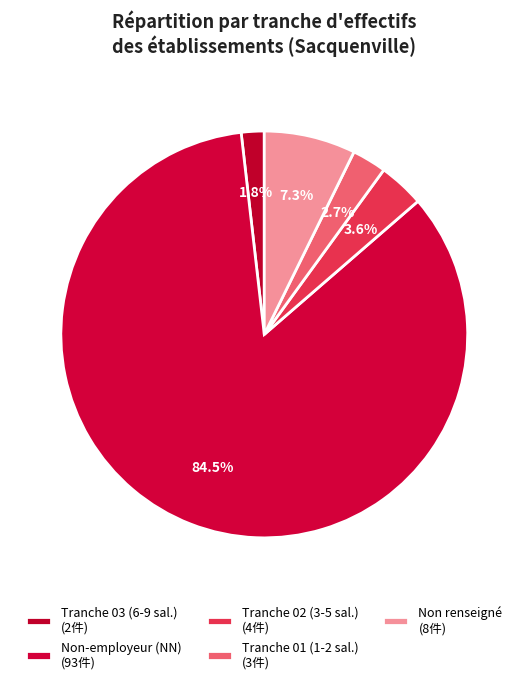

How many segments does this pie chart have?

5